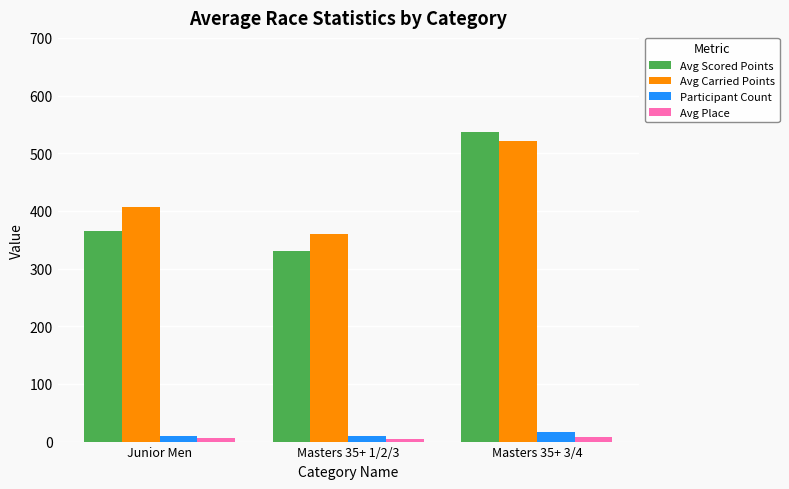

At which category does the chart reach its peak across all series?

Masters 35+ 3/4